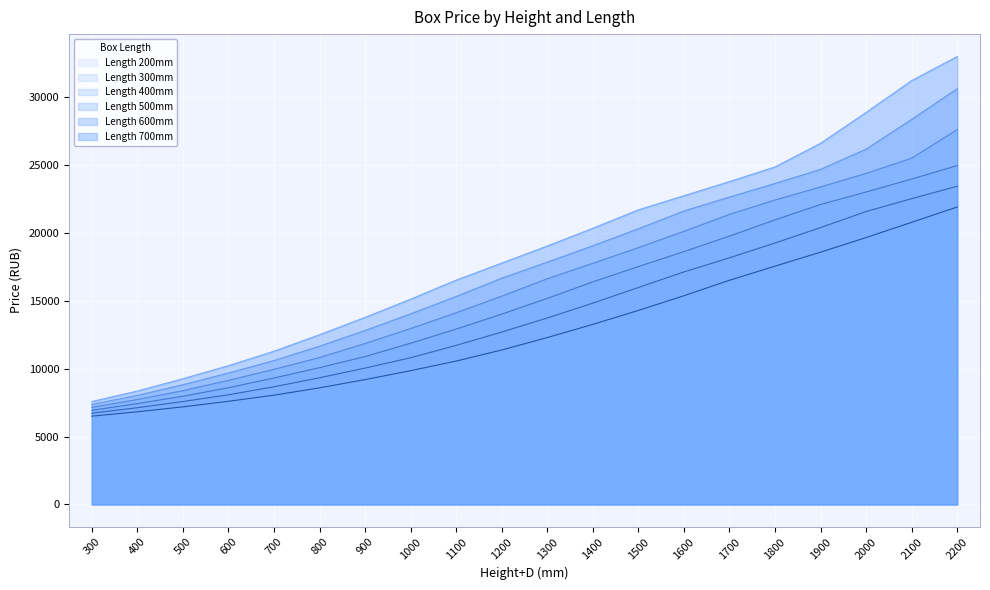

Which has a higher value, 1300 or 1800?

1800